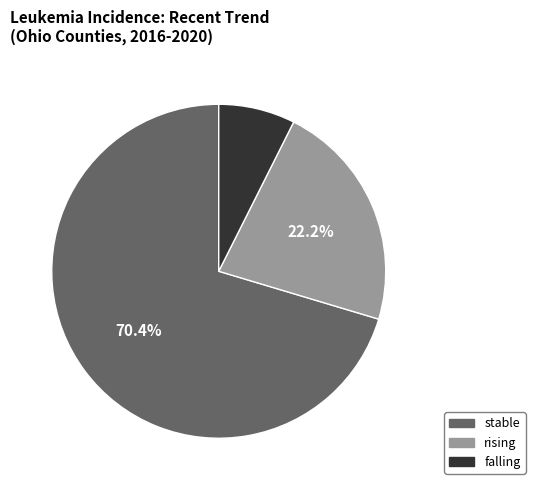

To the nearest percent, what is the combined percentage of falling and stable?

78%